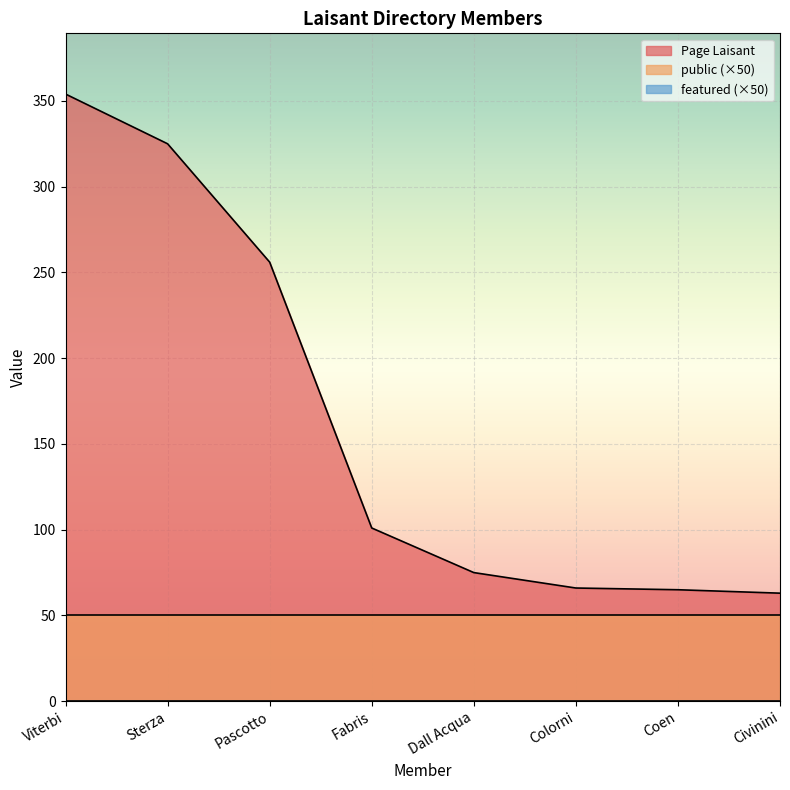

Which has a higher value, Sterza or Pascotto?

Sterza